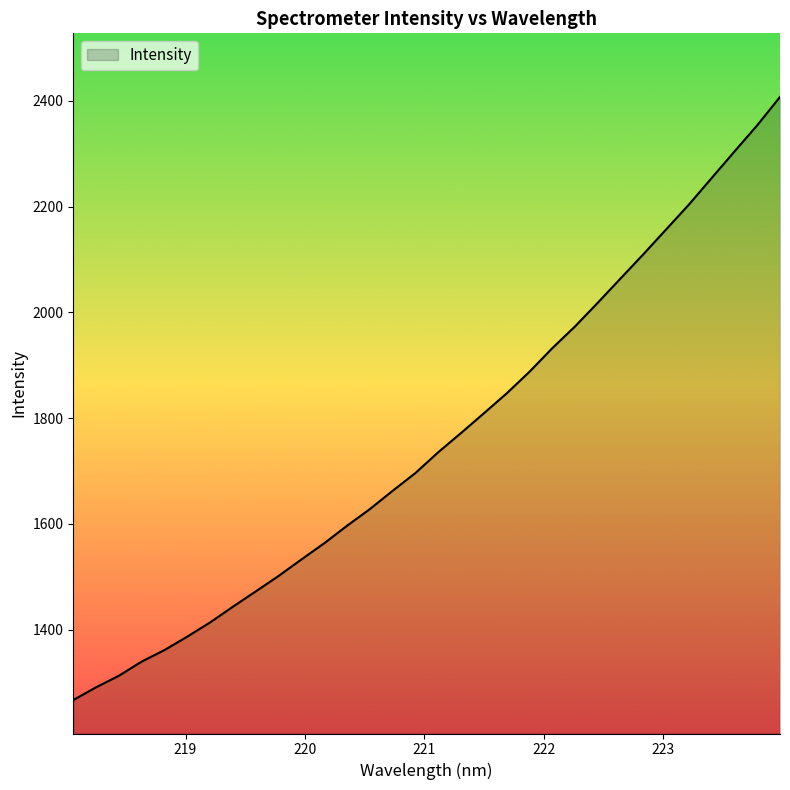

What is the minimum value shown in the chart?

1266.7